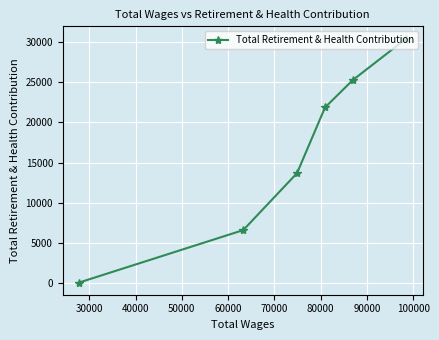

What is the average value?

16319